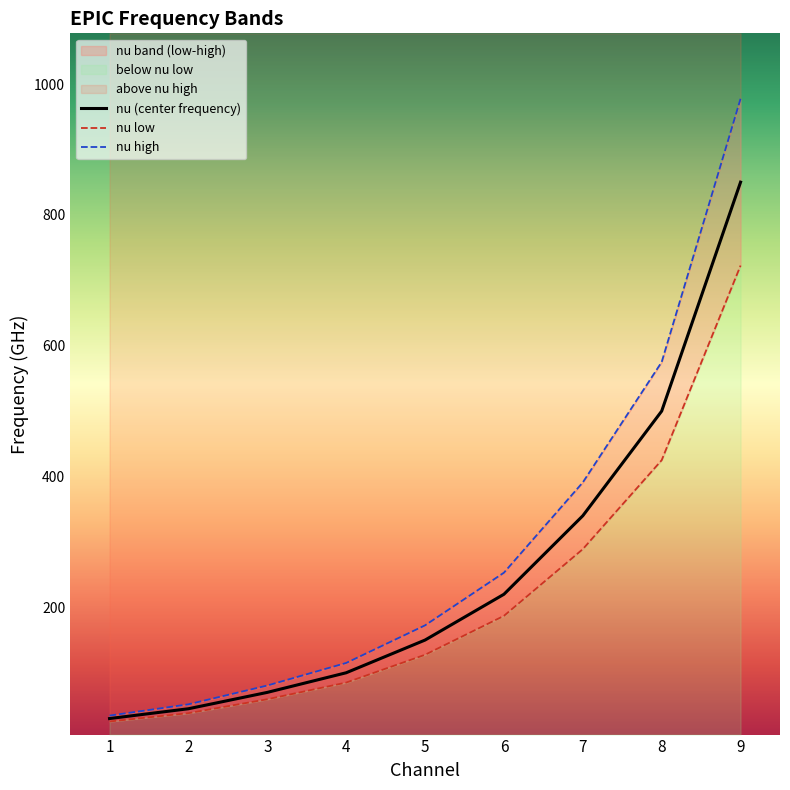

How many lines are shown in the chart?

3